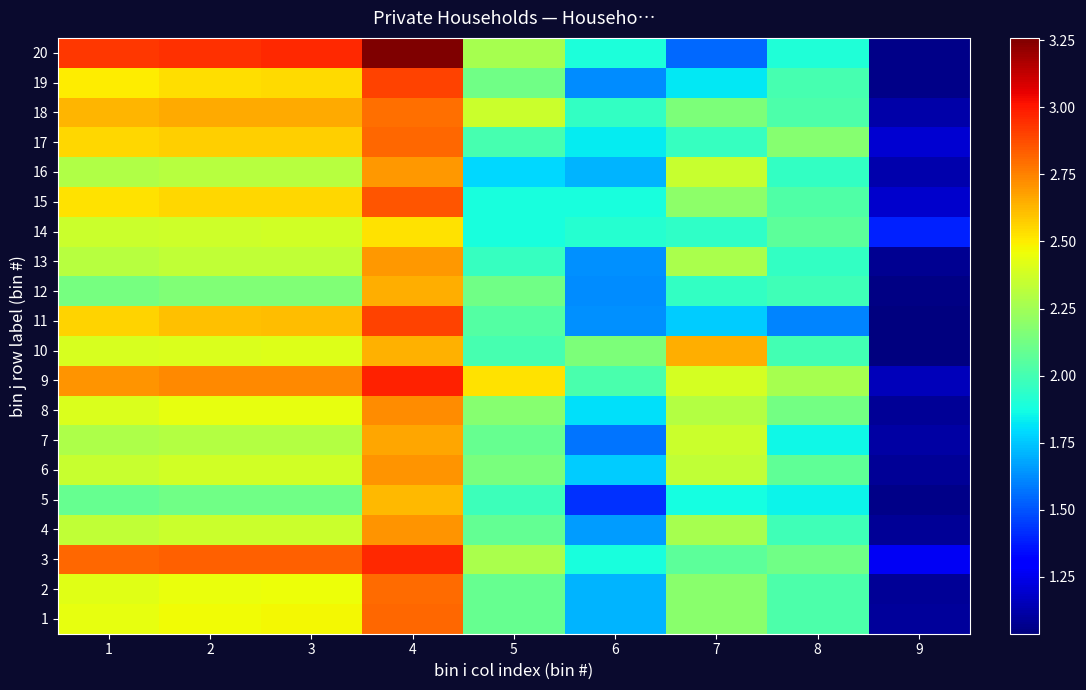

Reading left to right, list all the values displayed in this chart.

1: 1=2.4	2=2.5	3=2.5	4=2.8	5=2.1	6=1.7	7=2.2	8=2.0	9=1.1
2: 1=2.4	2=2.5	3=2.5	4=2.8	5=2.1	6=1.7	7=2.2	8=2.0	9=1.1
3: 1=2.8	2=2.8	3=2.8	4=3.0	5=2.3	6=1.9	7=2.1	8=2.1	9=1.3
4: 1=2.3	2=2.4	3=2.4	4=2.7	5=2.1	6=1.7	7=2.3	8=2.0	9=1.1
5: 1=2.1	2=2.1	3=2.1	4=2.6	5=2.0	6=1.4	7=1.9	8=1.8	9=1.1
6: 1=2.4	2=2.4	3=2.4	4=2.7	5=2.1	6=1.8	7=2.3	8=2.1	9=1.1
7: 1=2.3	2=2.3	3=2.3	4=2.7	5=2.1	6=1.6	7=2.4	8=1.9	9=1.1
8: 1=2.4	2=2.4	3=2.4	4=2.7	5=2.2	6=1.8	7=2.3	8=2.1	9=1.1
9: 1=2.7	2=2.7	3=2.7	4=3.0	5=2.5	6=2.0	7=2.4	8=2.3	9=1.2
10: 1=2.4	2=2.4	3=2.4	4=2.6	5=2.0	6=2.2	7=2.6	8=2.0	9=1.0
11: 1=2.6	2=2.6	3=2.6	4=2.9	5=2.0	6=1.6	7=1.8	8=1.6	9=1.0
12: 1=2.1	2=2.2	3=2.2	4=2.7	5=2.1	6=1.6	7=2.0	8=2.0	9=1.0
13: 1=2.3	2=2.3	3=2.3	4=2.7	5=2.0	6=1.6	7=2.3	8=2.0	9=1.1
14: 1=2.4	2=2.4	3=2.4	4=2.5	5=1.9	6=1.9	7=1.9	8=2.1	9=1.4
15: 1=2.5	2=2.5	3=2.6	4=2.9	5=1.9	6=1.9	7=2.2	8=2.0	9=1.2
16: 1=2.3	2=2.3	3=2.3	4=2.7	5=1.8	6=1.7	7=2.4	8=2.0	9=1.1
17: 1=2.6	2=2.6	3=2.6	4=2.8	5=2.0	6=1.8	7=2.0	8=2.2	9=1.2
18: 1=2.6	2=2.7	3=2.7	4=2.8	5=2.4	6=2.0	7=2.2	8=2.0	9=1.1
19: 1=2.5	2=2.5	3=2.5	4=2.9	5=2.1	6=1.6	7=1.8	8=2.0	9=1.1
20: 1=2.9	2=2.9	3=3.0	4=3.3	5=2.3	6=1.9	7=1.5	8=1.9	9=1.1